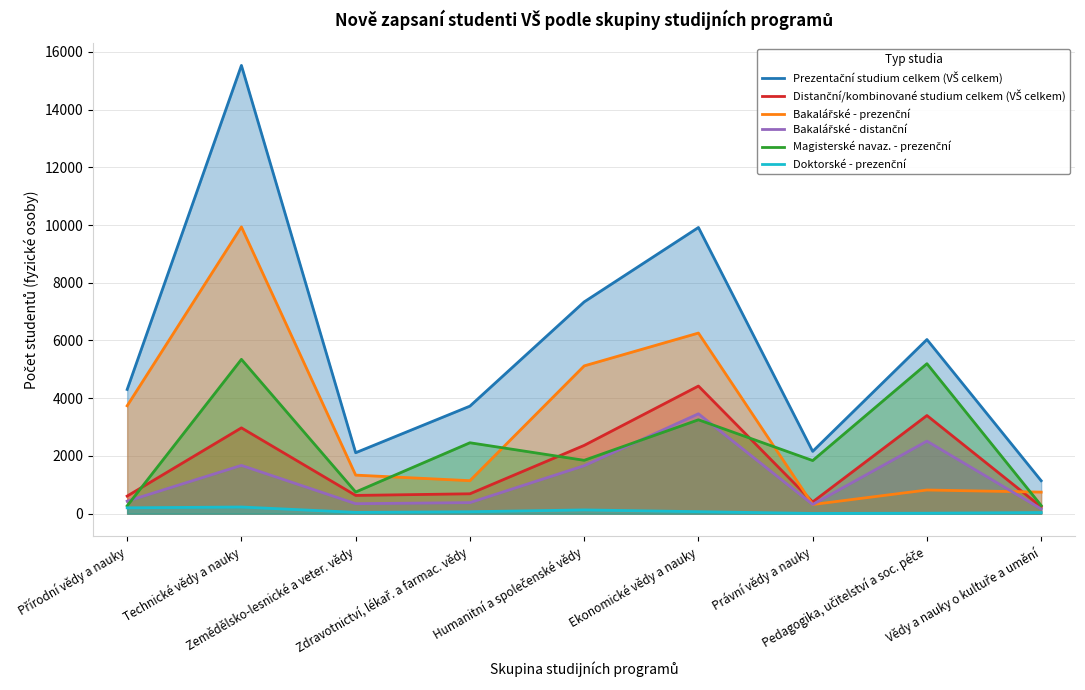

What value does the Magisterské navaz. - prezenční series have at Přírodní vědy a nauky, to the nearest 50?

250